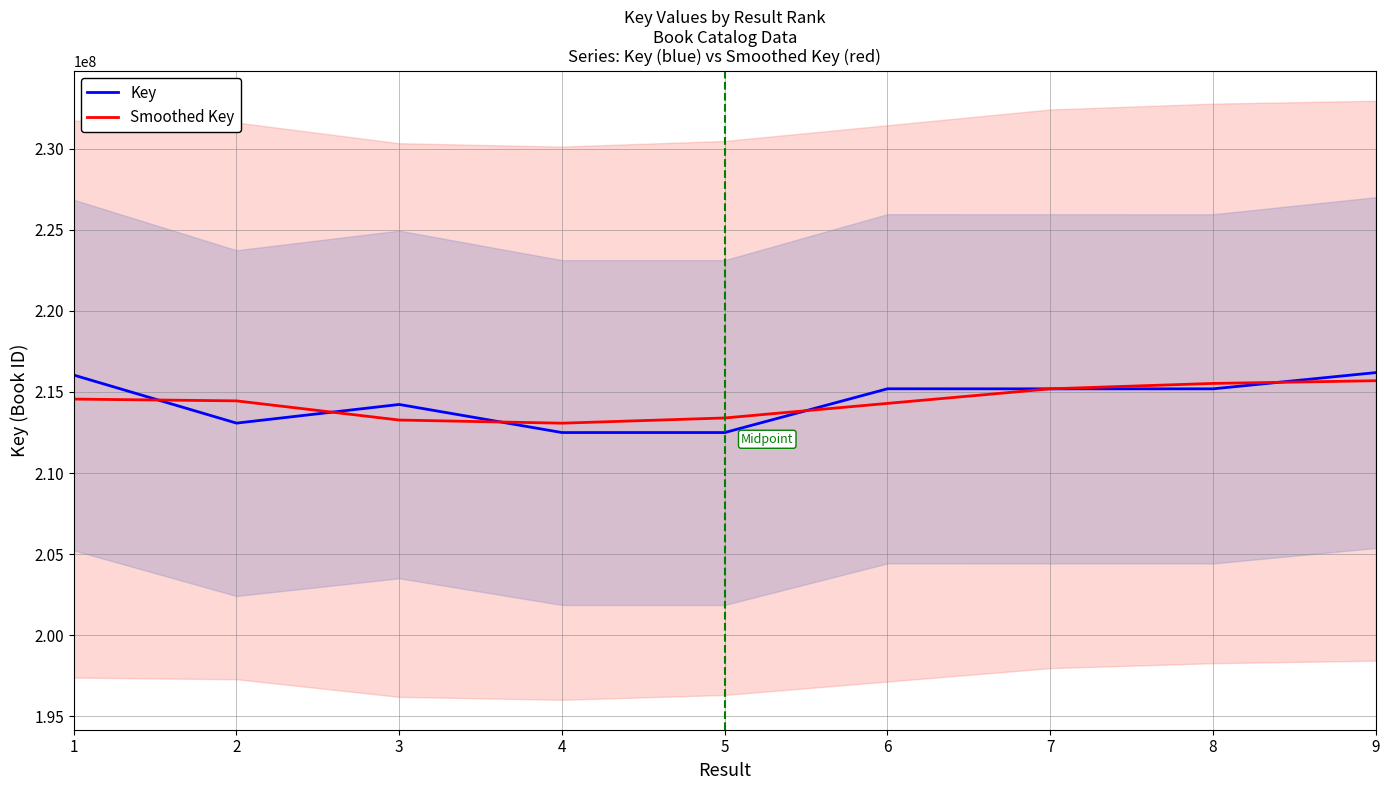

How many interior local valleys does the Key series have?

3